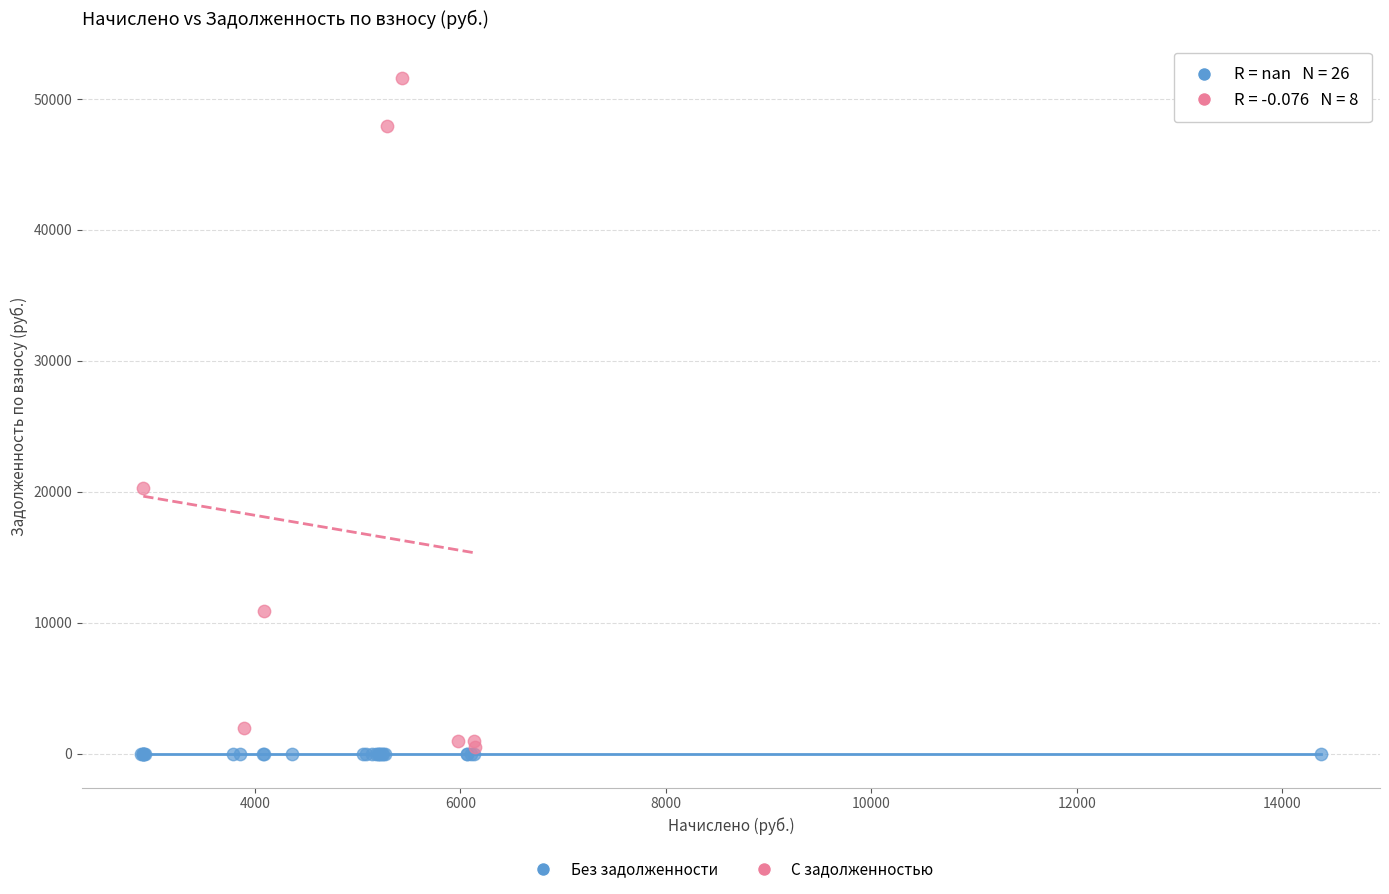

Which series reaches the minimum Y coordinate?

Без задолженности